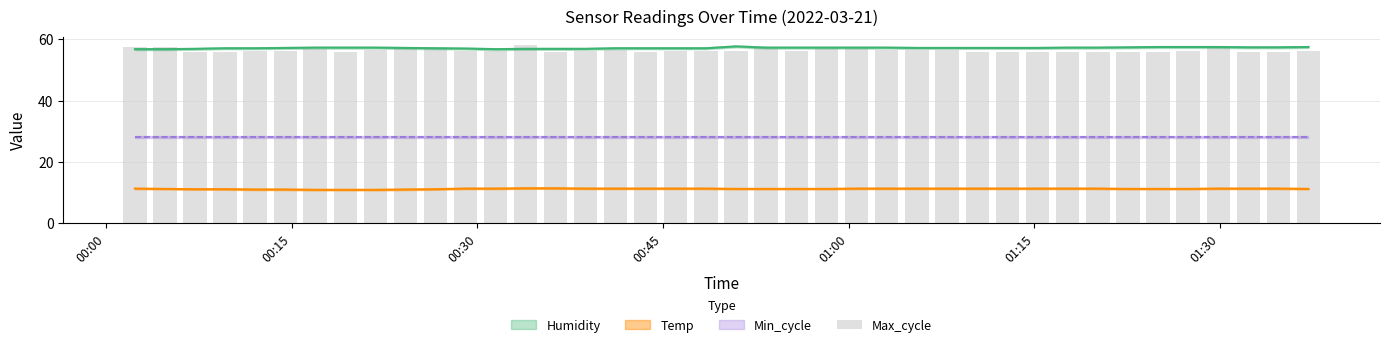

Does the chart contain stacked bars?

No